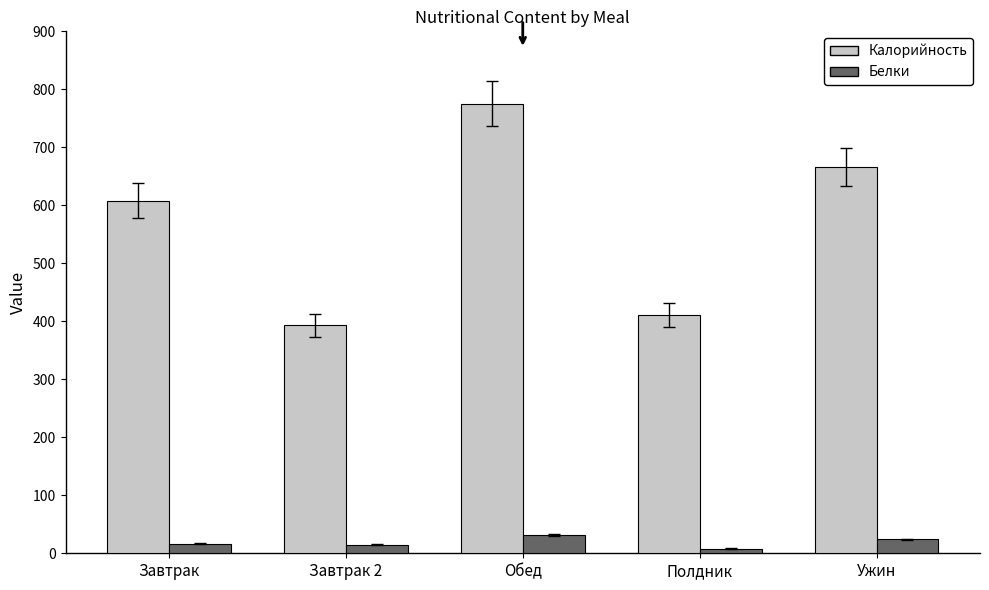

What is the label of the 2nd bar from the right?

Полдник